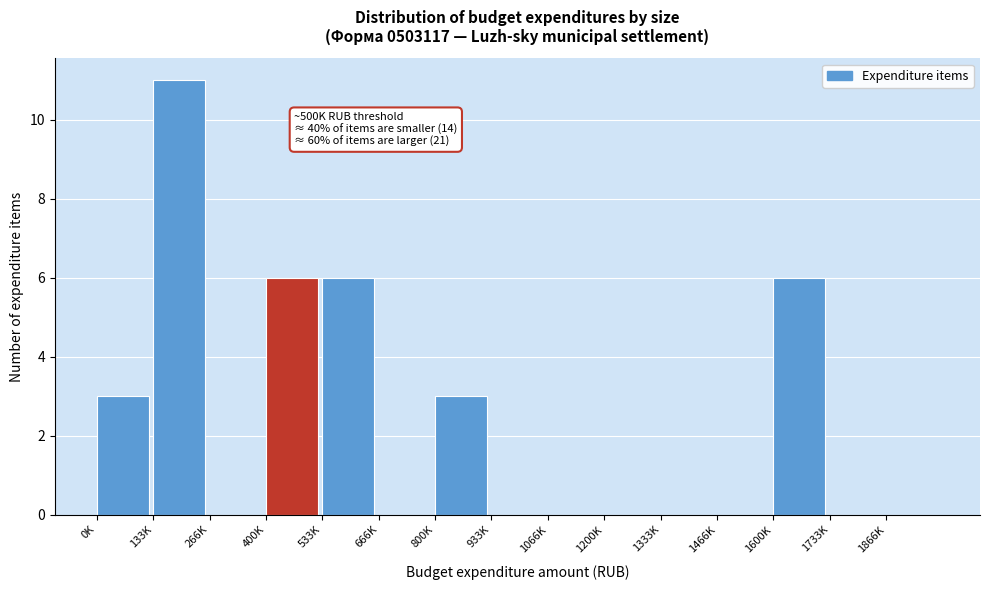

Reading left to right, extract all data points from this chart.

0K=3	133K=11	266K=0	400K=6	533K=6	666K=0	800K=3	933K=0	1066K=0	1200K=0	1333K=0	1466K=0	1600K=6	1733K=0	1866K=0